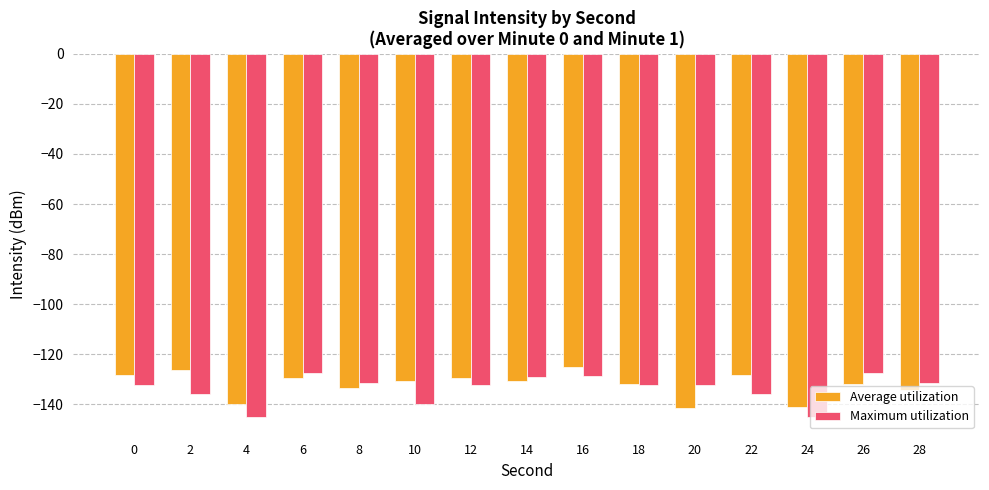

Which category has the highest value in the Average utilization series?

16